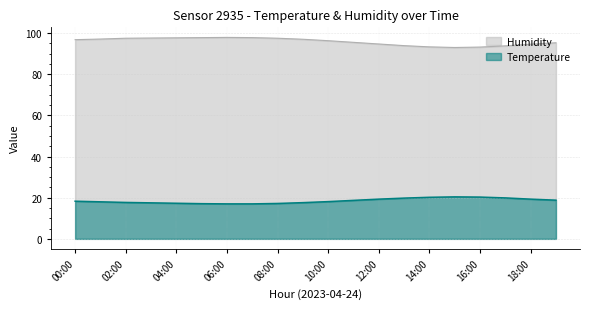

What is the maximum value for Temperature?

20.4